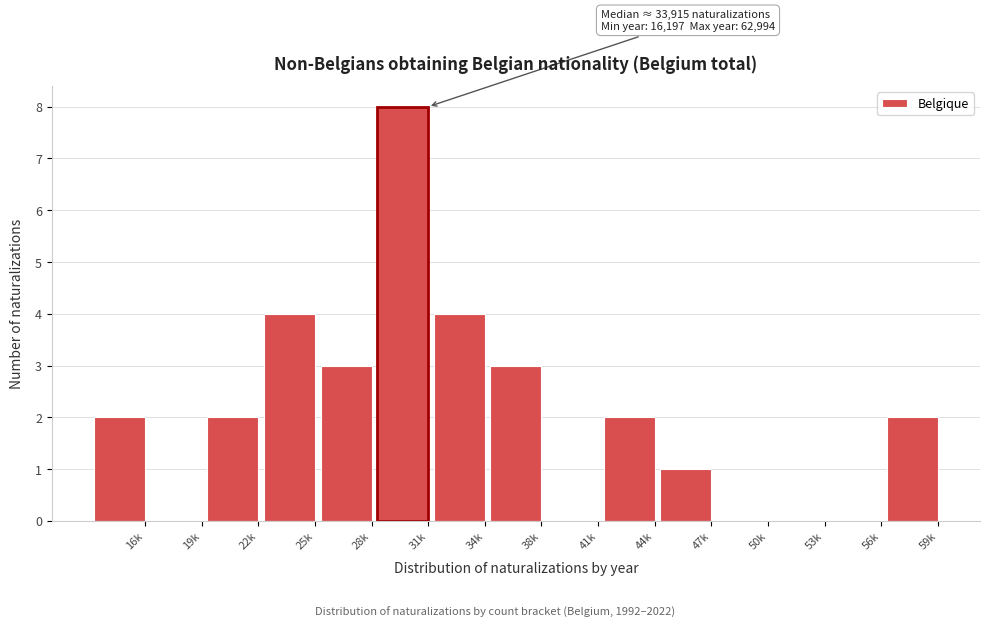

Reading left to right, transcribe all the data shown in this chart.

16k=2	19k=0	22k=2	25k=4	28k=3	31k=8	34k=4	38k=3	41k=0	44k=2	47k=1	50k=0	53k=0	56k=0	59k=2